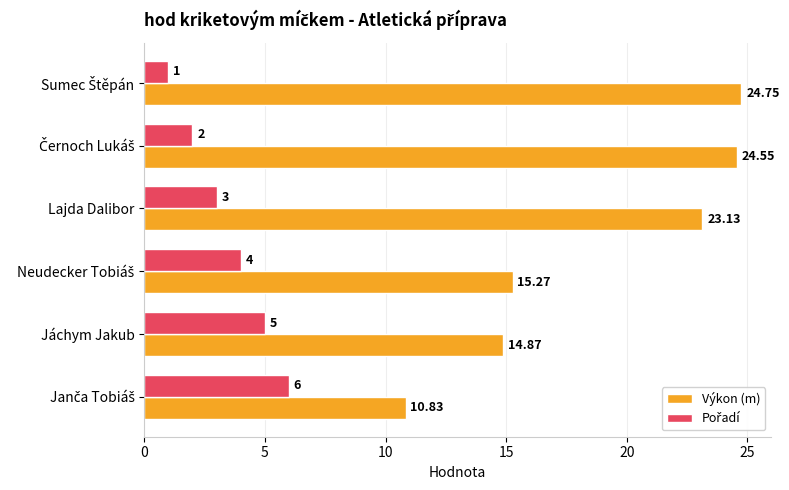

Which series has the largest range (max minus min)?

Výkon (m)